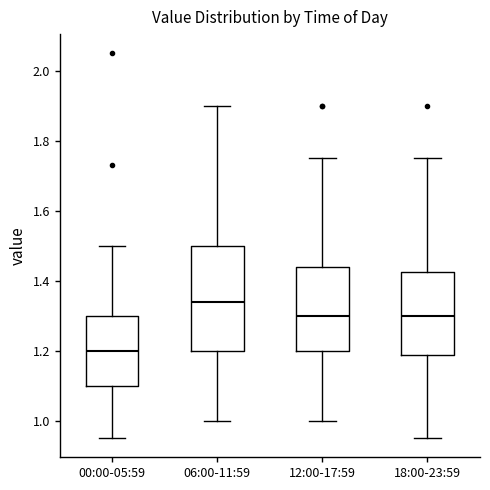

Reading left to right, transcribe this box plot: for each box, give where its median line is, the range the box spans, and where its two whiskers end, as read against the y-axis. The values are not printed on the chart, so give them approximately, as read against the axis.

00:00-05:59: median 1.20, box 1.10 to 1.30, whiskers 0.96 to 1.50
06:00-11:59: median 1.34, box 1.20 to 1.50, whiskers 1.00 to 1.90
12:00-17:59: median 1.30, box 1.20 to 1.44, whiskers 1.00 to 1.76
18:00-23:59: median 1.30, box 1.18 to 1.42, whiskers 0.96 to 1.76